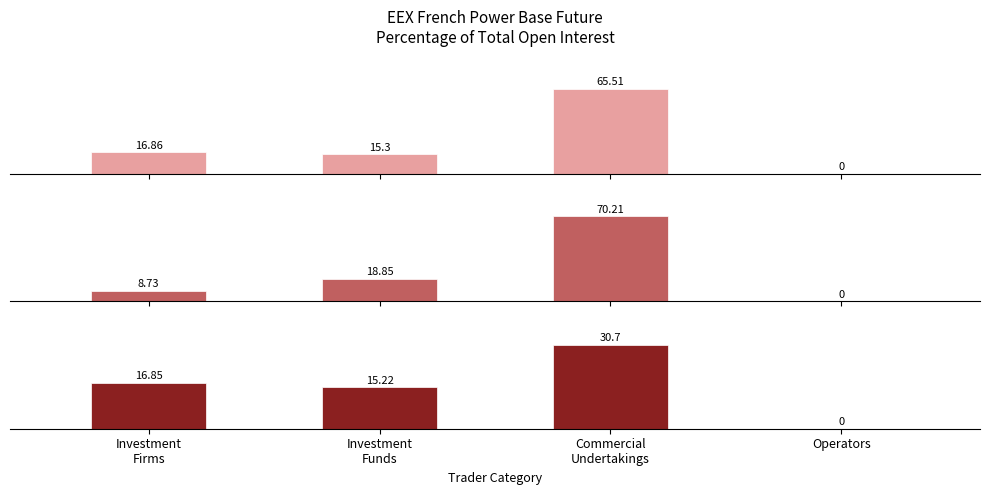

At which label does Total Short % first exceed 18?

Investment
Funds